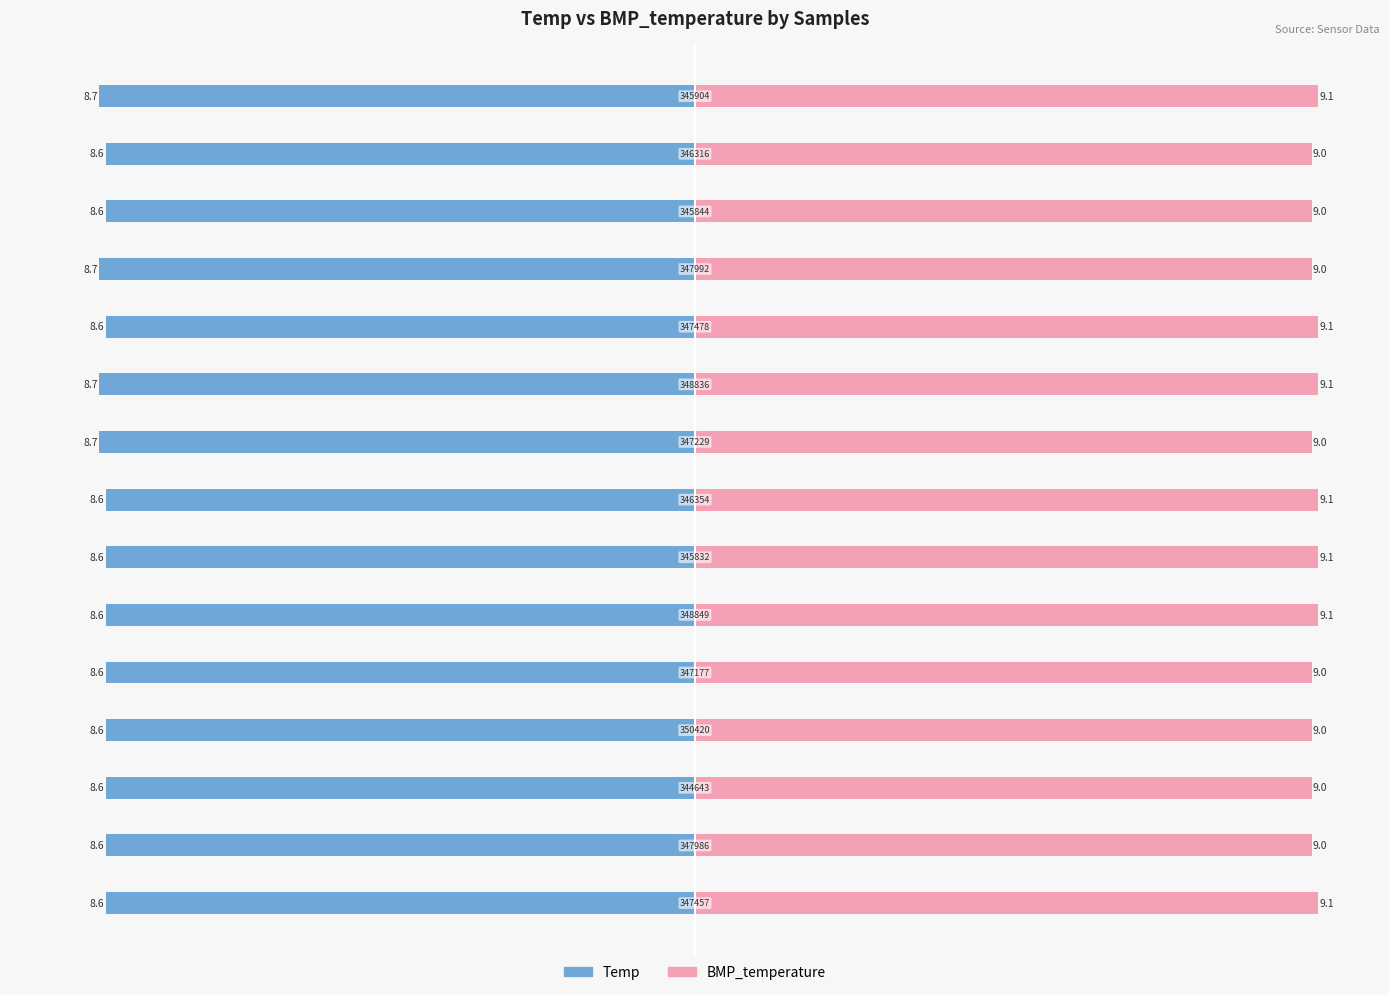

Count the number of data series in this chart.

2